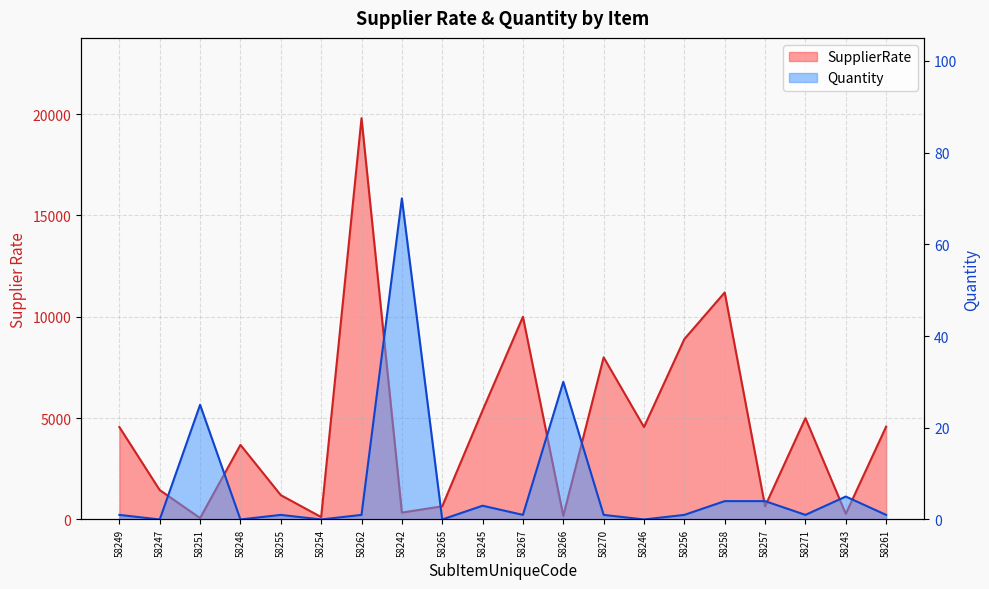

Between 58255 and 58261, which is larger?

58261